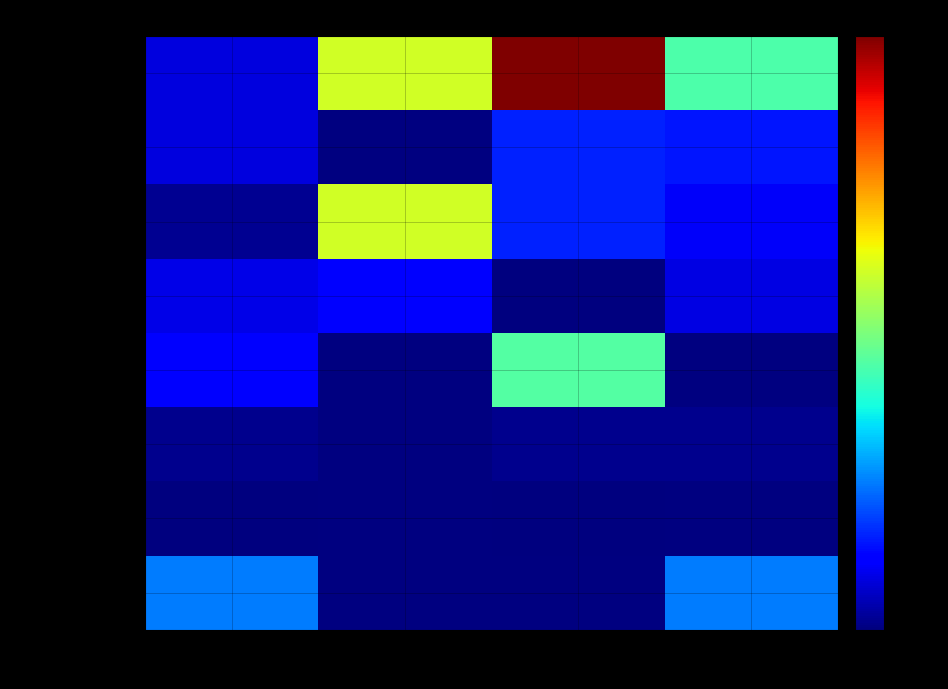

Reading left to right, list all the values displayed in this chart.

Commodity 011: KG=134279	KL=959523	MT=1588028	Other=705661
Commodity 205: KG=134279	KL=0	MT=251868	Other=235694
Commodity 009: KG=29935	KL=959523	MT=251868	Other=170471
Commodity 211: KG=142807	KL=194390	MT=4003	Other=136762
Commodity 515: KG=201679	KL=0	MT=719500	Other=0
Commodity 019: KG=24546	KL=0	MT=18922	Other=24546
Commodity 017: KG=2566	KL=0	MT=1190	Other=0
Commodity 0: KG=393005	KL=0	MT=0	Other=393005